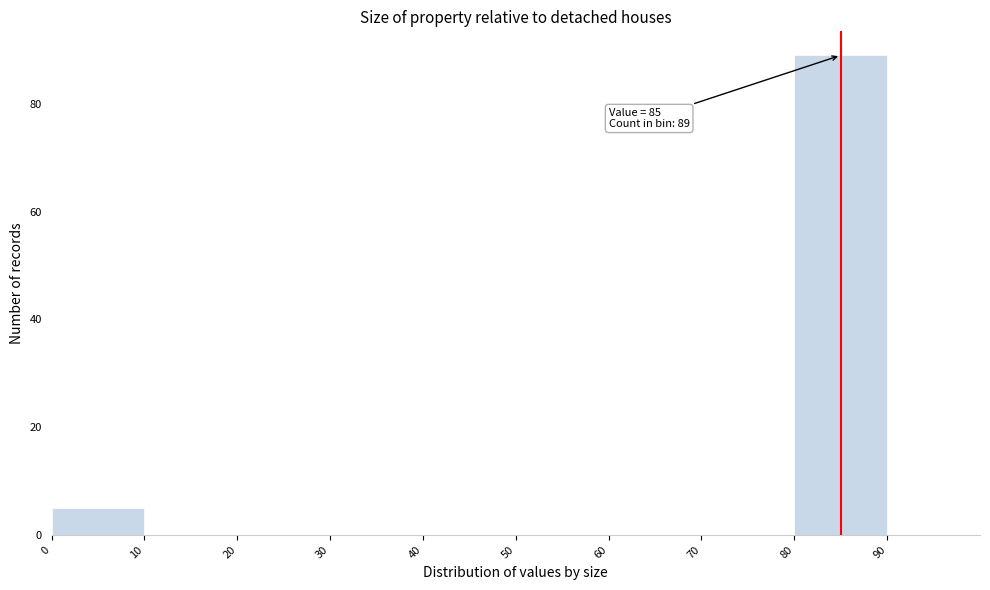

Over which range of the x-axis is the bar tallest?

80 to 90